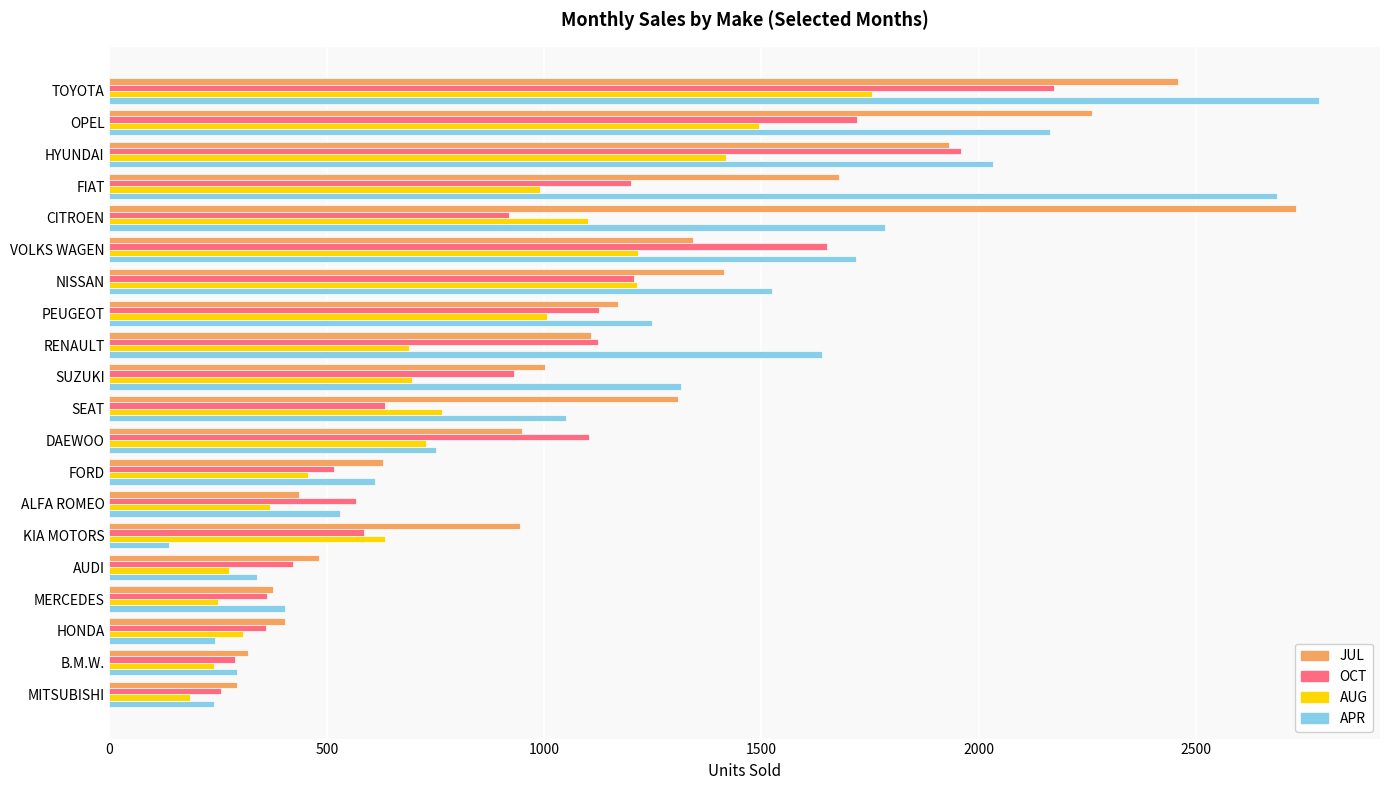

The value of AUG at OPEL is 1950. True or false?

False